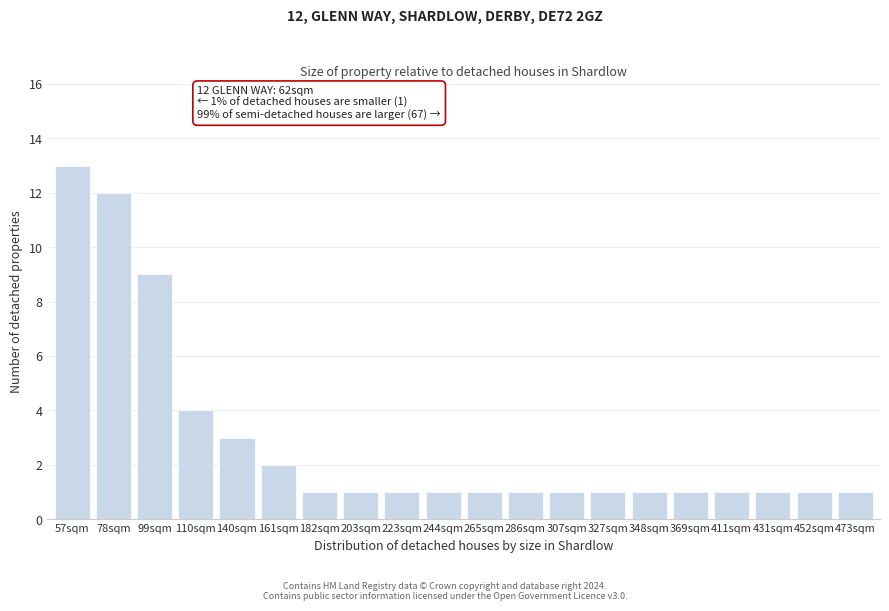

Reading left to right, what are all the values shown in this chart?

13	12	9	4	3	2	1	1	1	1	1	1	1	1	1	1	1	1	1	1